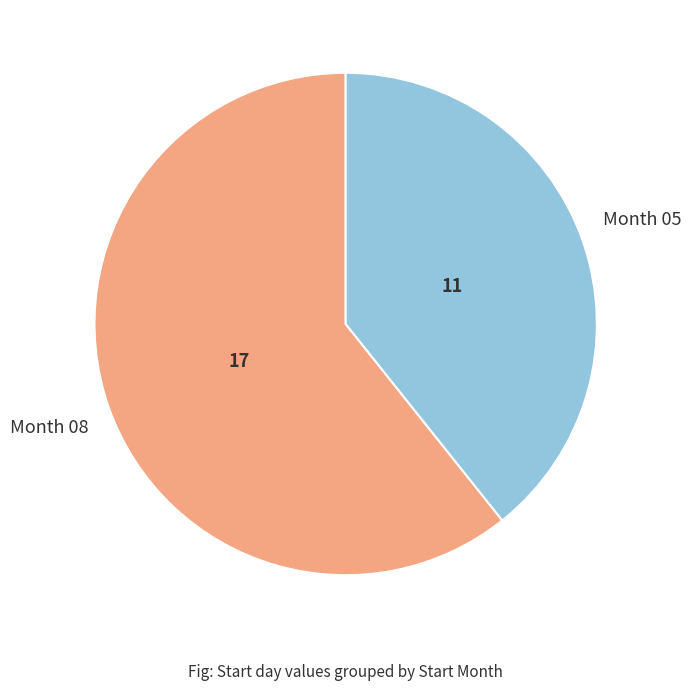

Does any single category account for the majority?

Yes